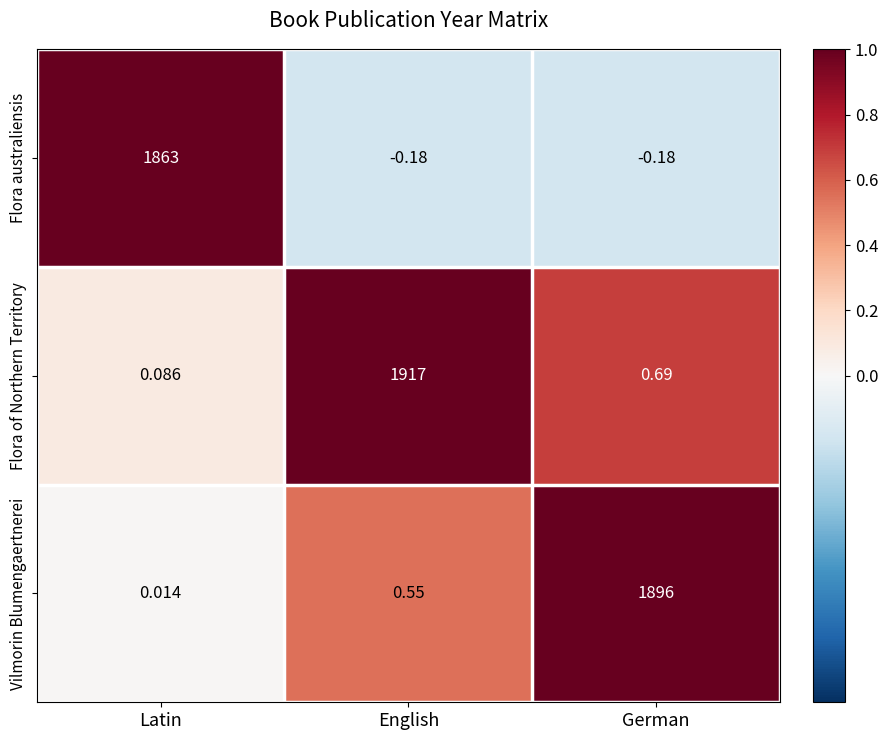

Rank the series by their maximum value, from highest to lowest.

Flora of Northern Territory, Vilmorin Blumengaertnerei, Flora australiensis